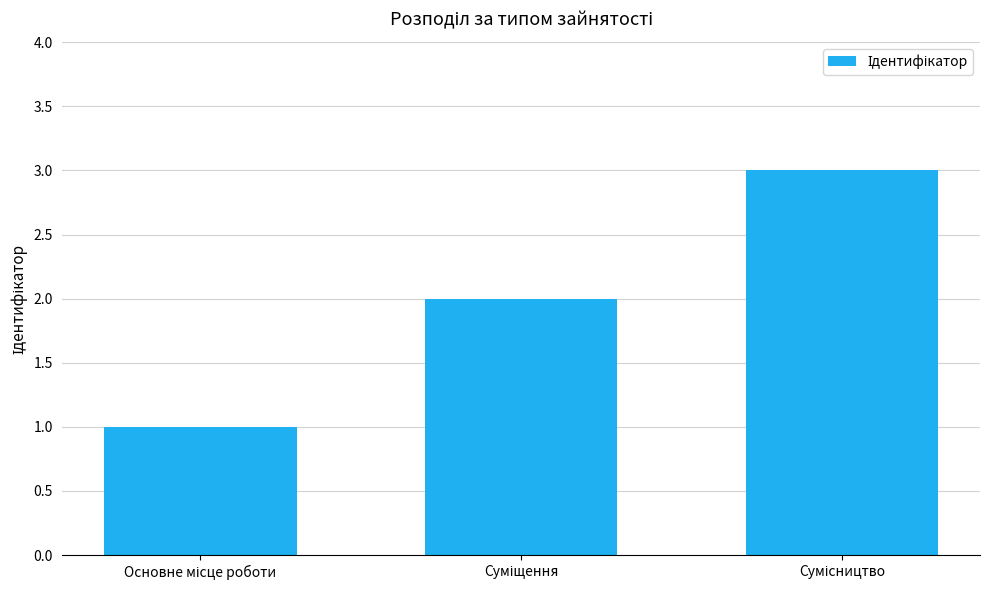

What is the sum of all values?

6